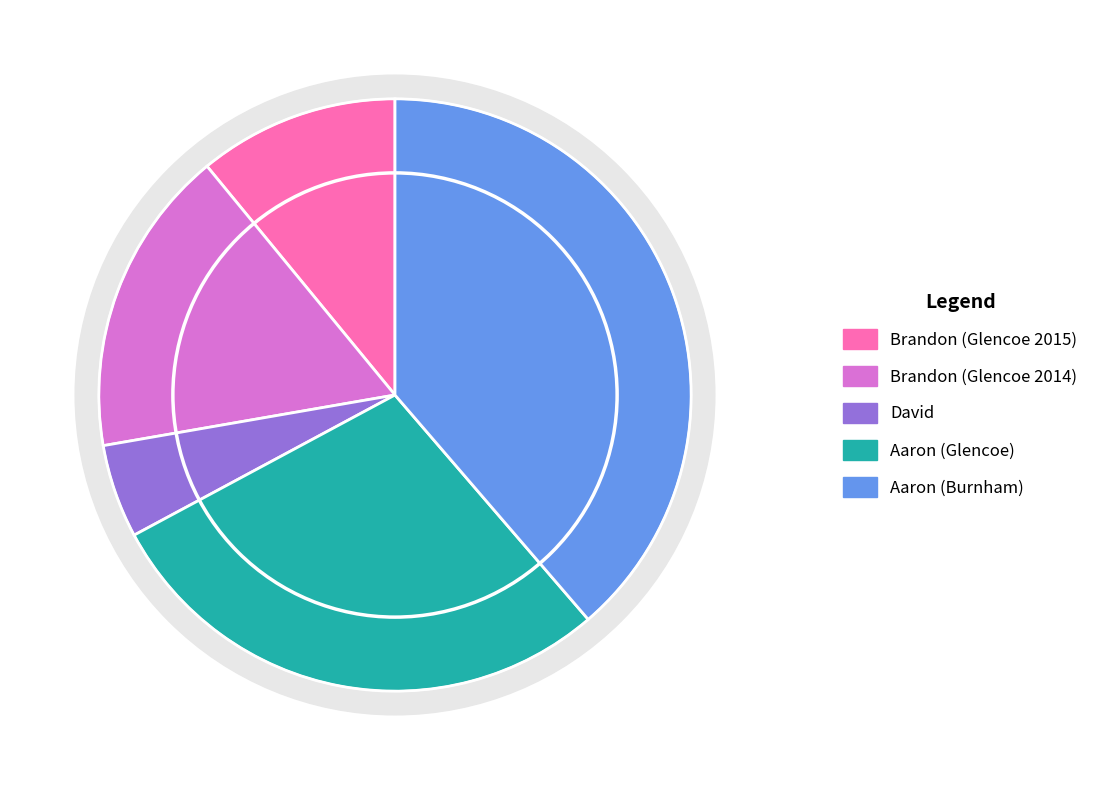

Which category has the smallest portion of the pie?

David